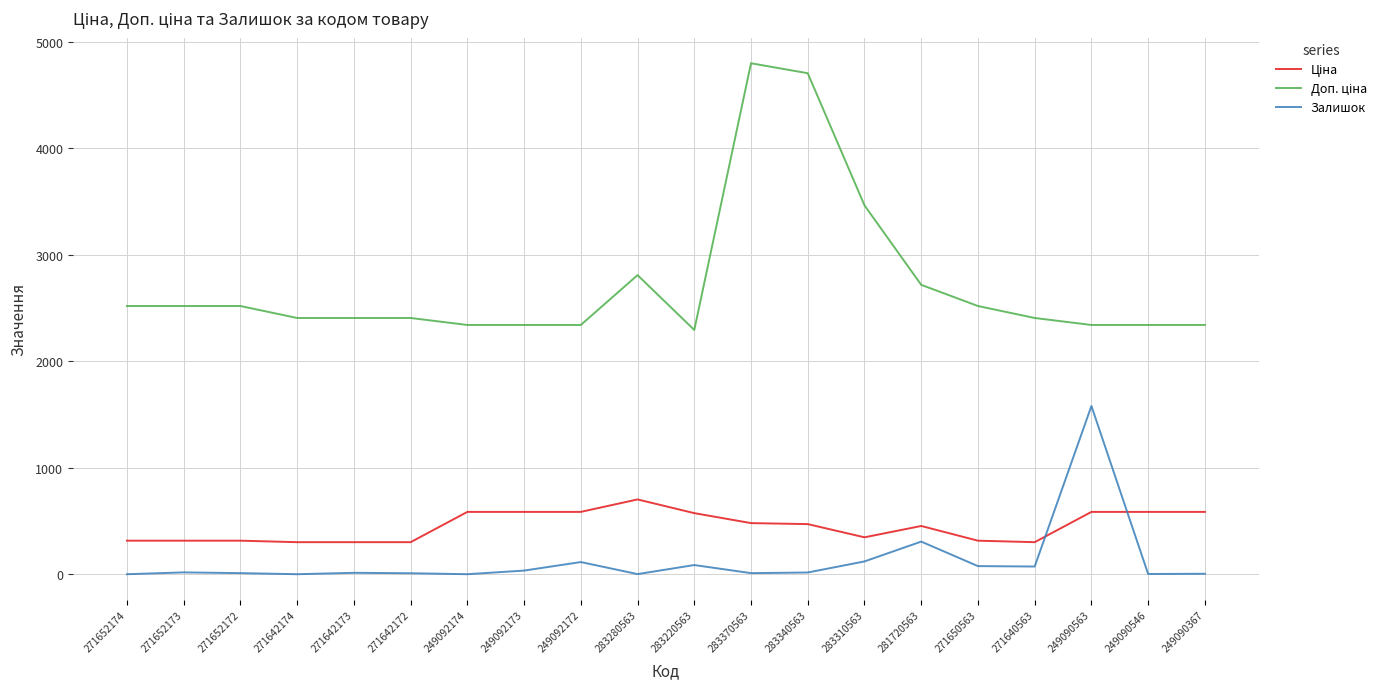

What is the difference between the maximum and minimum values in the Залишок series?

1579.0